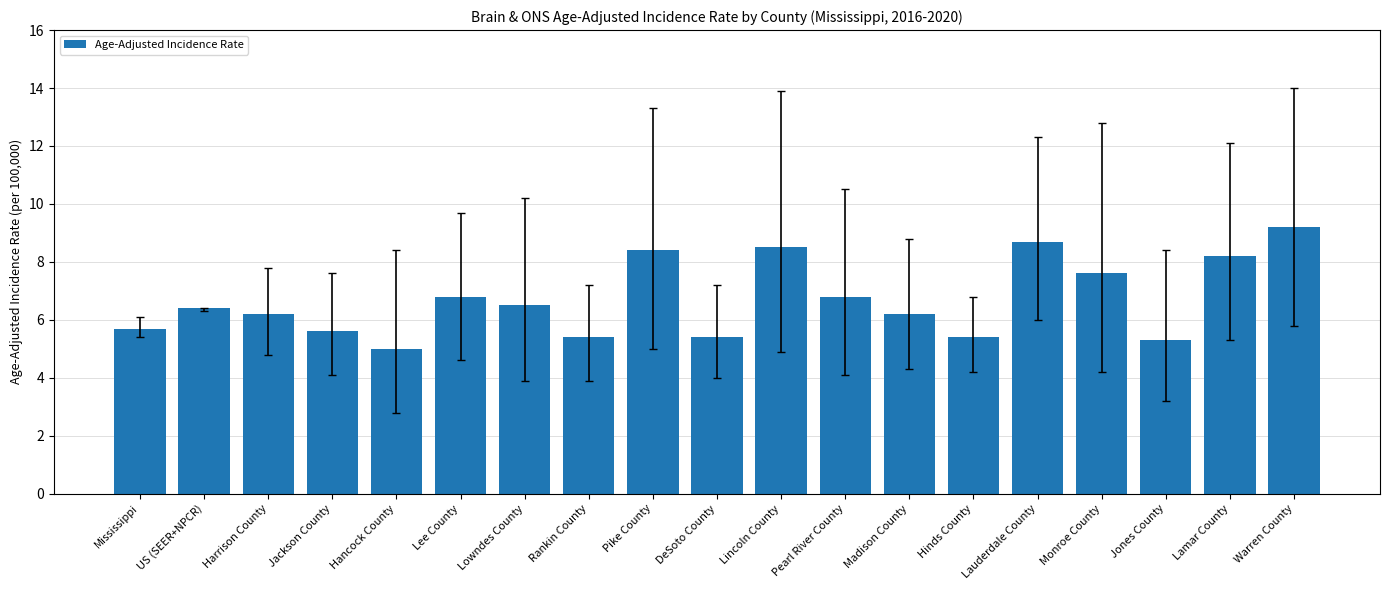

What position from the left is Jackson County?

4